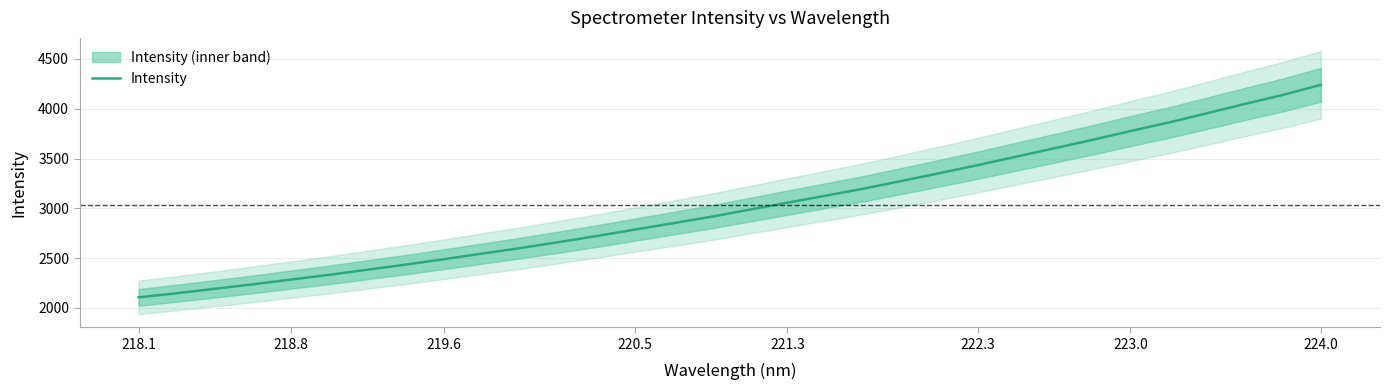

What is the maximum value shown in the chart?

4240.5